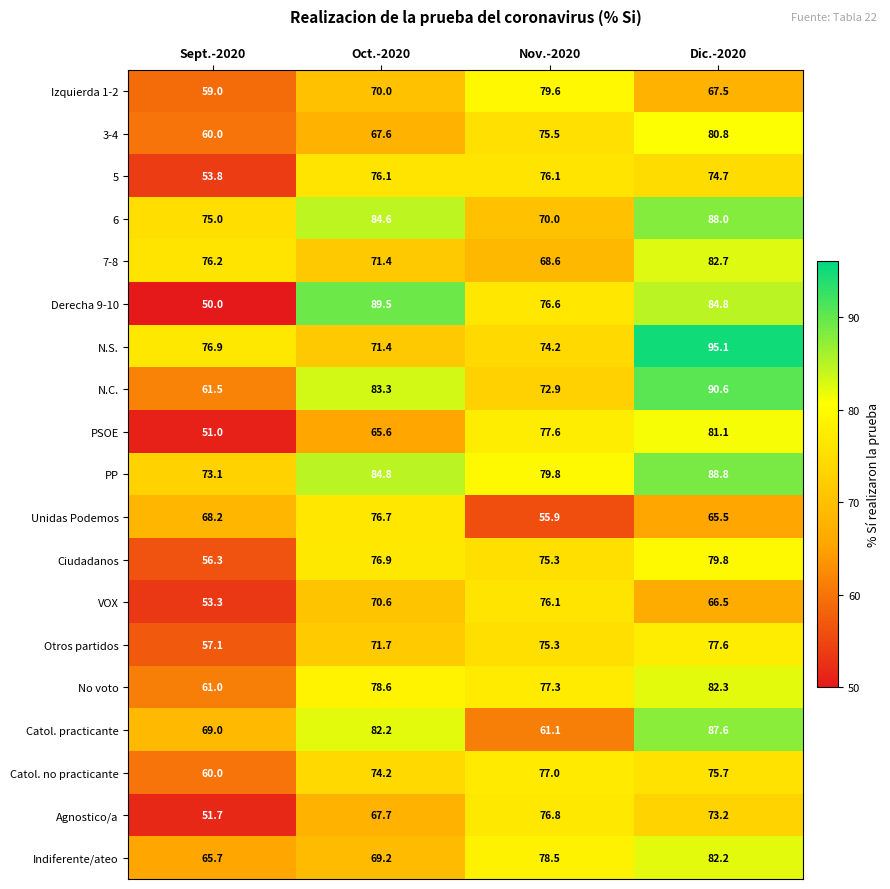

Is it true that No voto equals 112.1 at Oct.-2020?

False